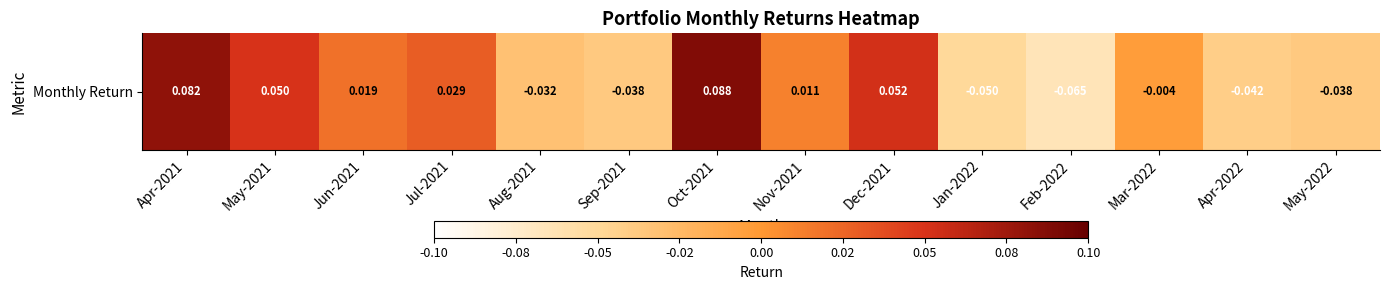

Reading left to right, transcribe all the data shown in this chart.

0.1	0.1	0.0	0.0	-0.0	-0.0	0.1	0.0	0.1	-0.1	-0.1	-0.0	-0.0	-0.0